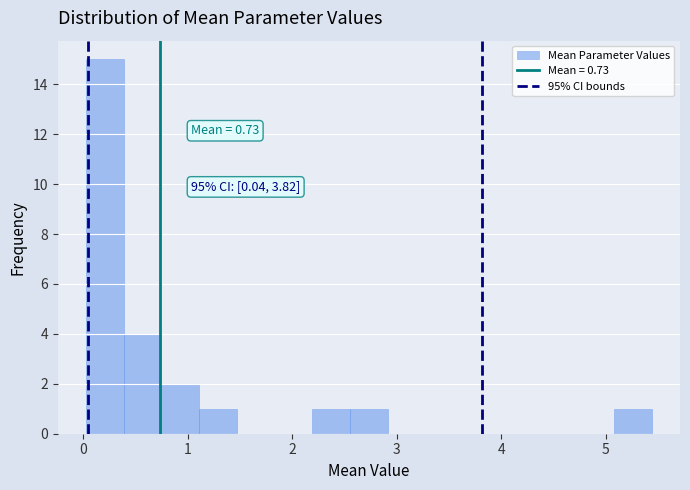

Around what value on the x-axis is the tallest bar? Give the approximate position of its centre, as read against the axis.

0.2